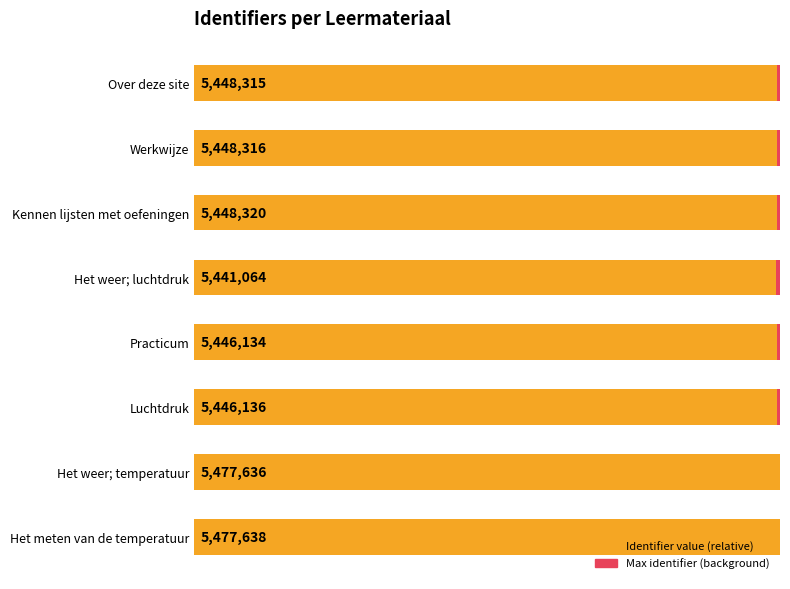

Count the number of data series in this chart.

2